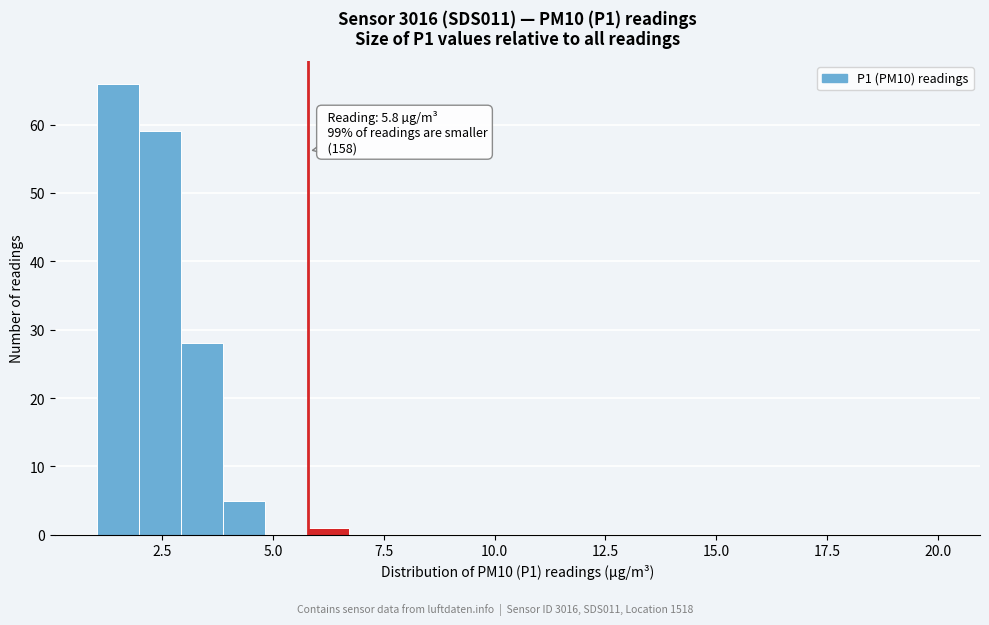

Read against the x-axis, roughly where is the centre of the tallest bar?

1.5